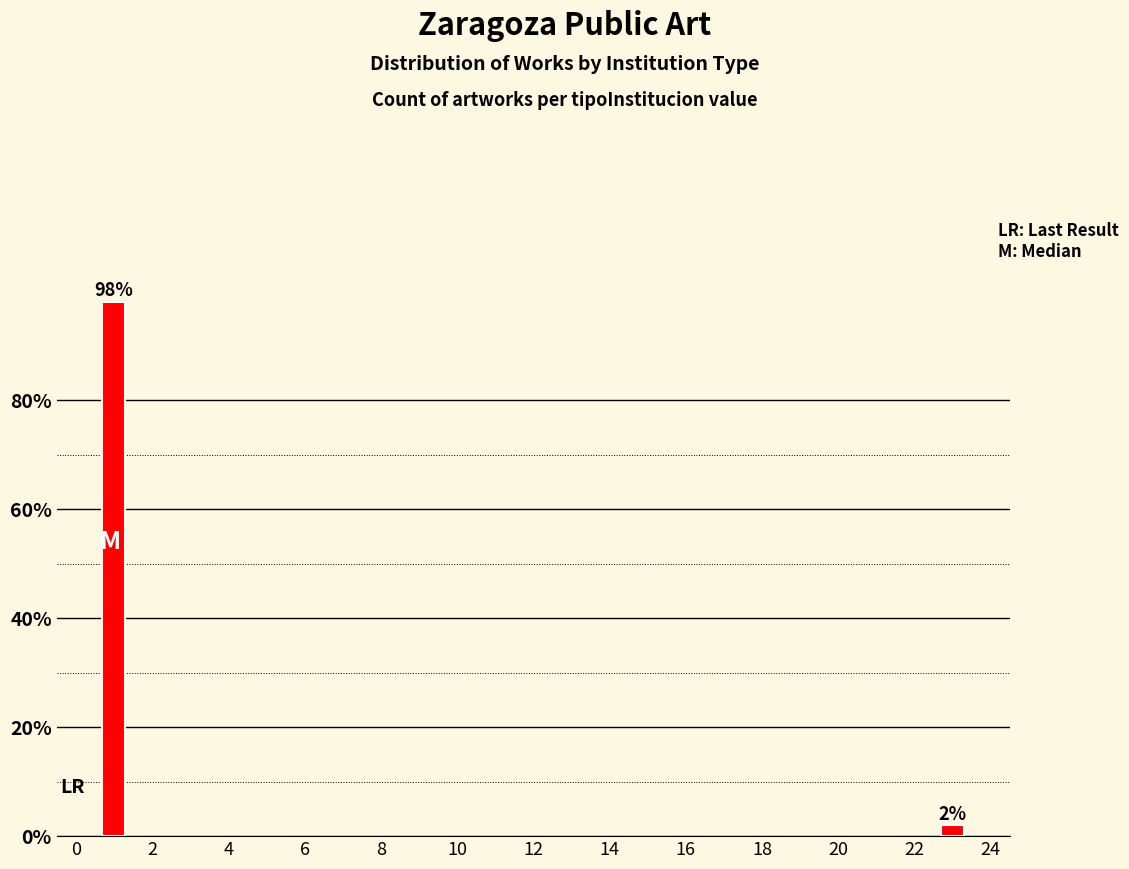

Reading right to left, extract all data points from this chart.

2	98